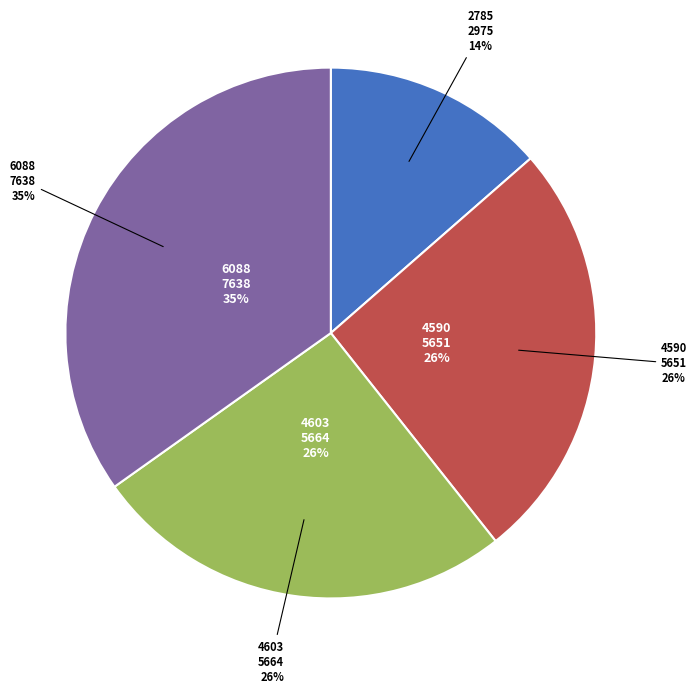

Count the number of slices in the pie.

4